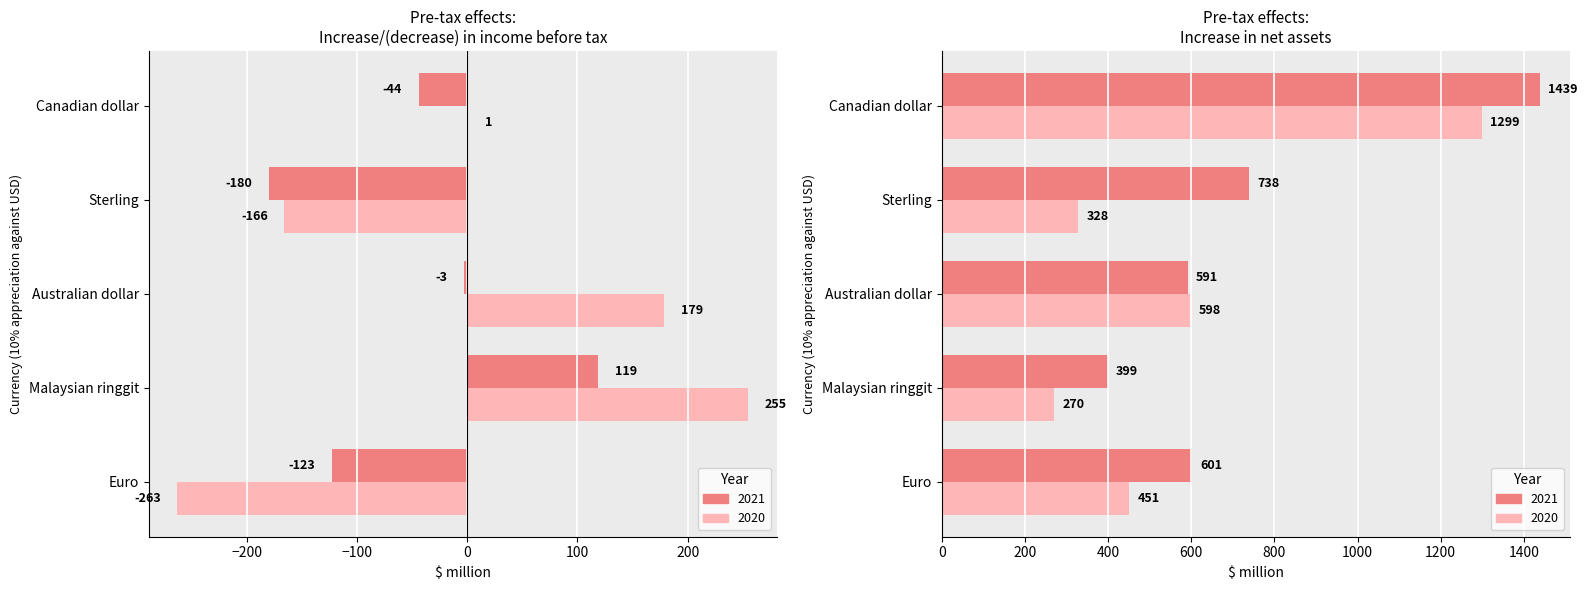

What is the total value across all series at Canadian dollar?

2695